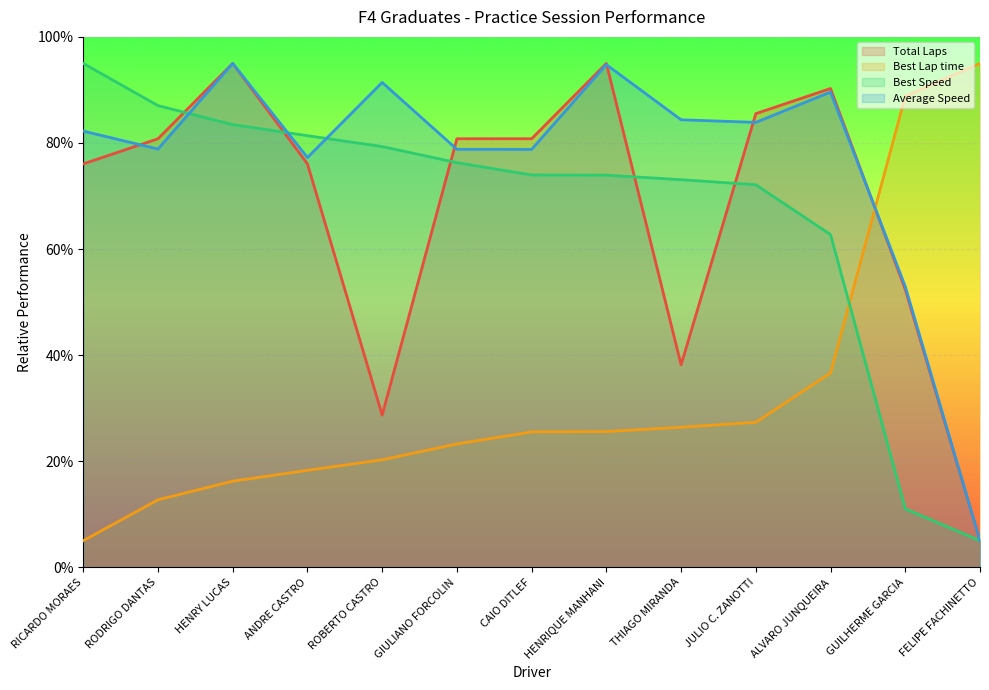

Rank the series at GUILHERME GARCIA from highest to lowest value.

Best Lap time, Average Speed, Total Laps, Best Speed